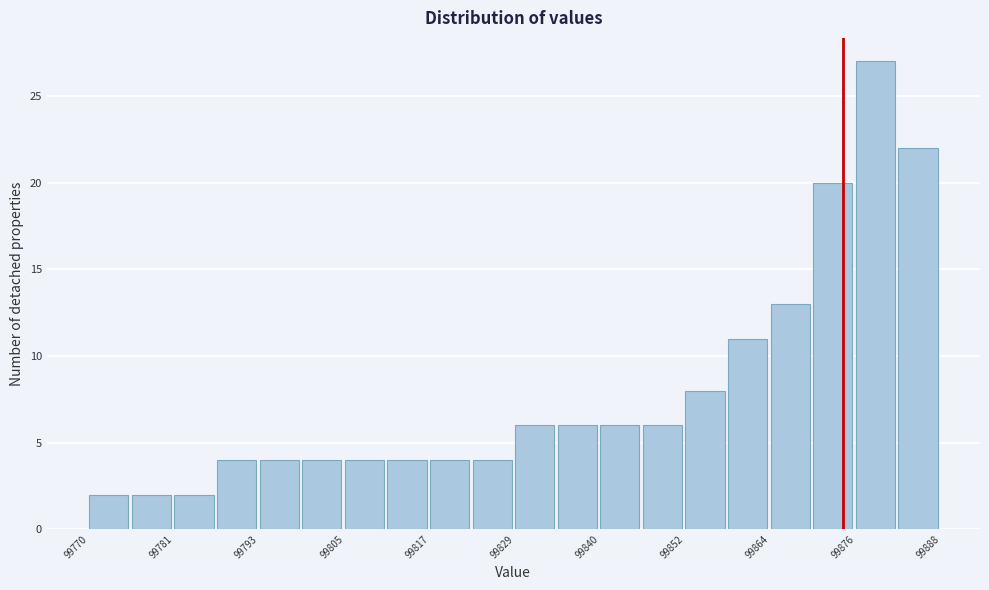

Read against the x-axis, roughly where is the centre of the tallest bar?

99878